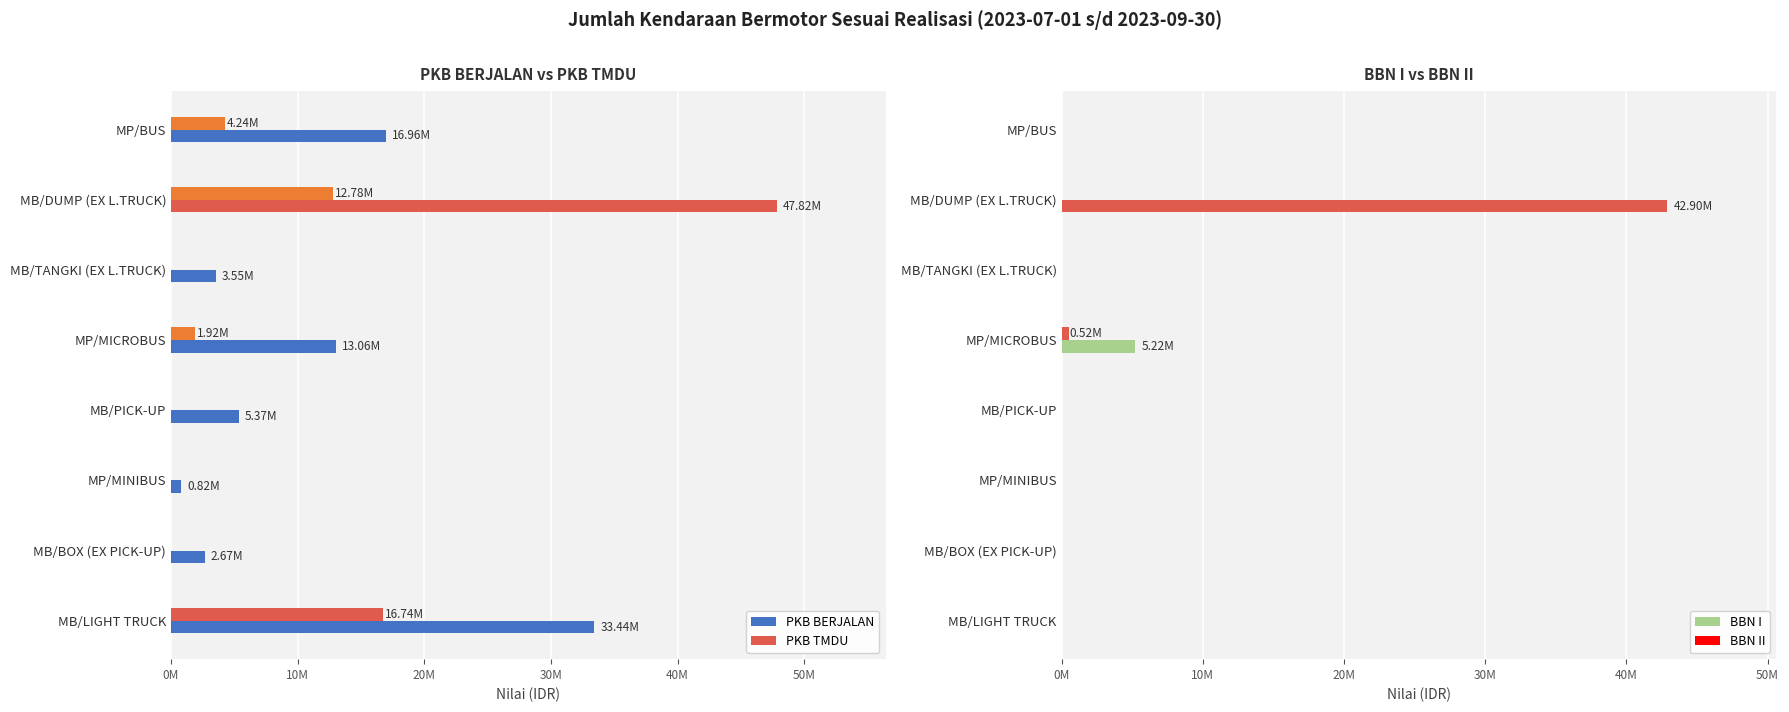

What are all the series names shown in the legend?

PKB BERJALAN, PKB TMDU, BBN I, BBN II